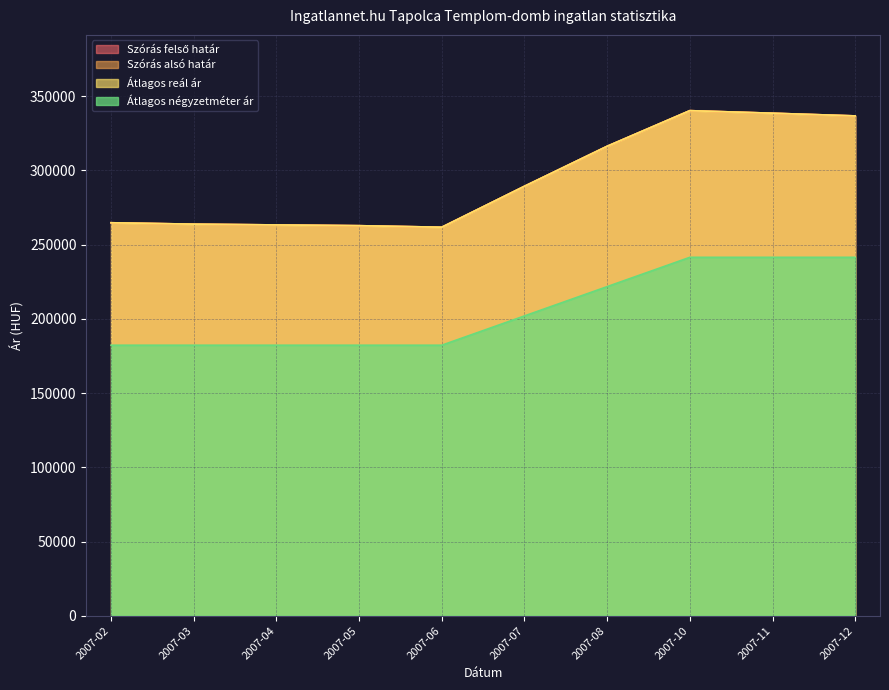

True or false: Átlagos reál ár and Szórás felső határ cross at least once.

False